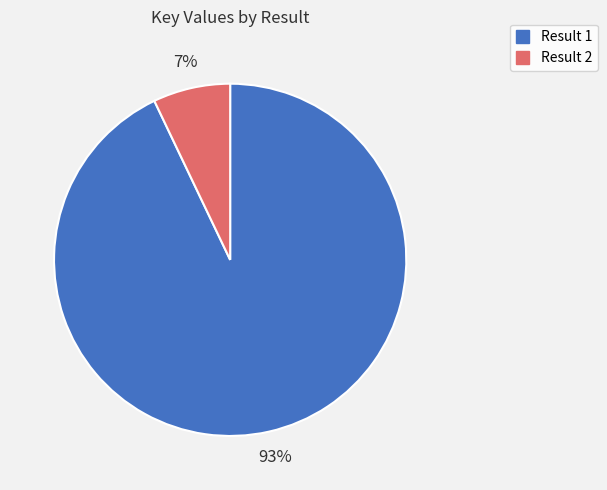

Is there any slice that represents more than half of the pie?

Yes